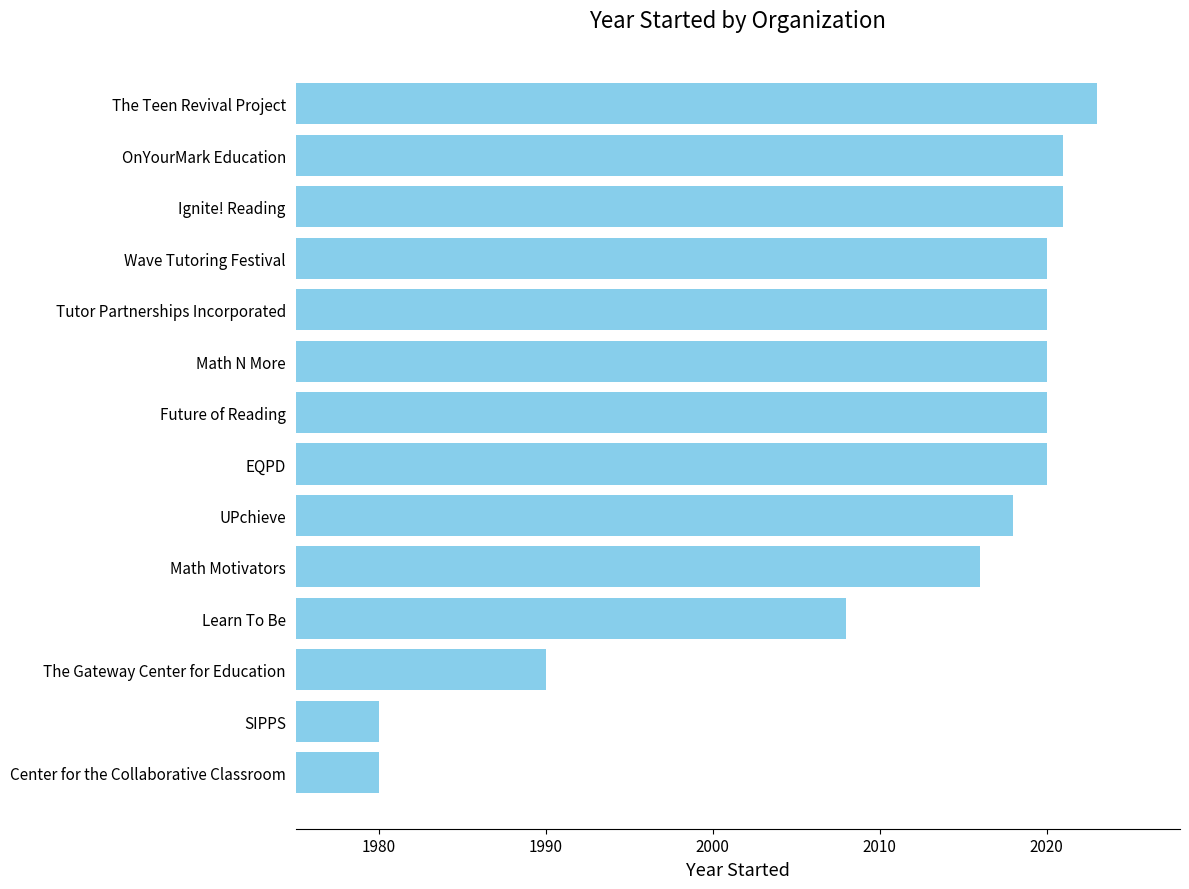

At which label is the value closest to 2001?

Learn To Be